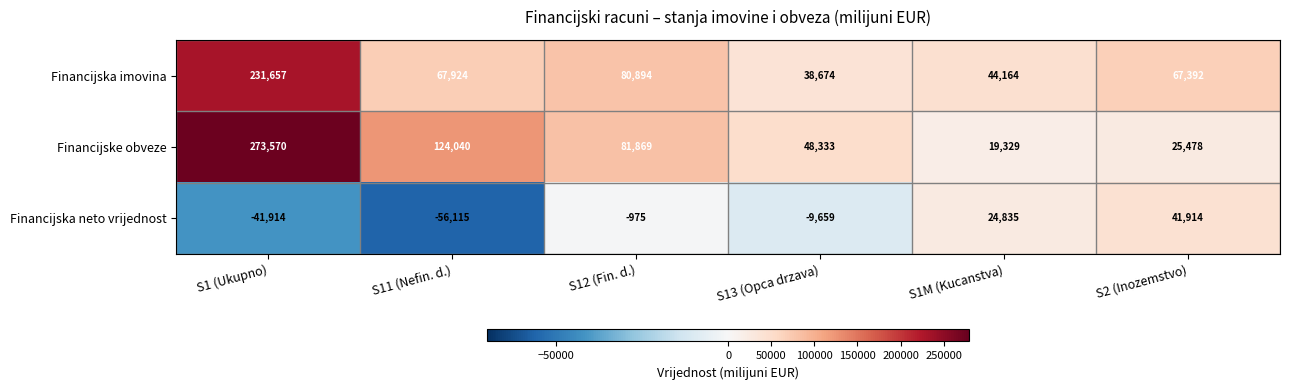

What is the average value of the Financijska neto vrijednost series?

-6986